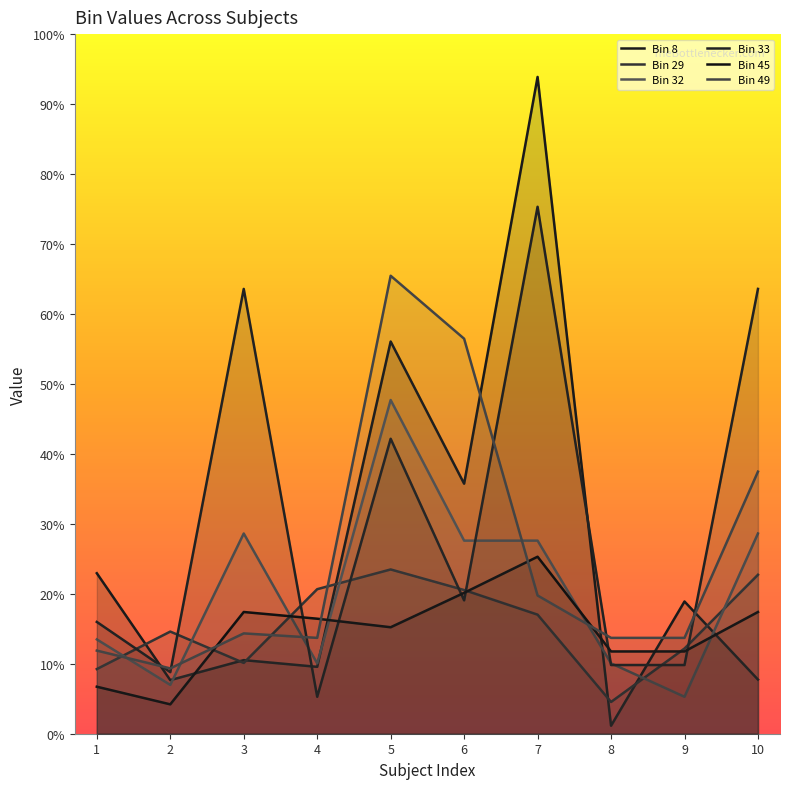

The Bin 49 series shows 0.3 at 4. True or false?

False